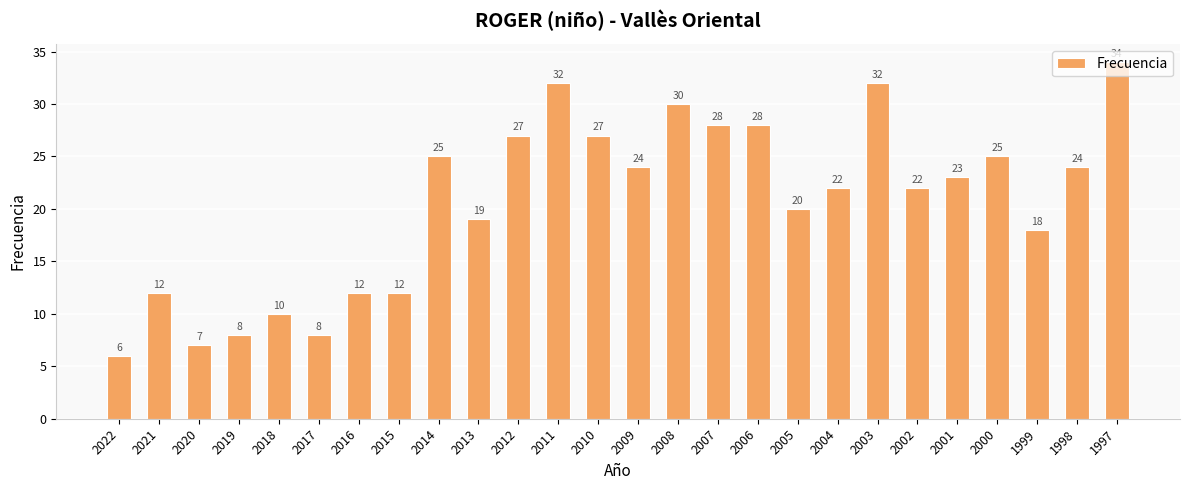

The chart shows a value of 12 at 2016. True or false?

True